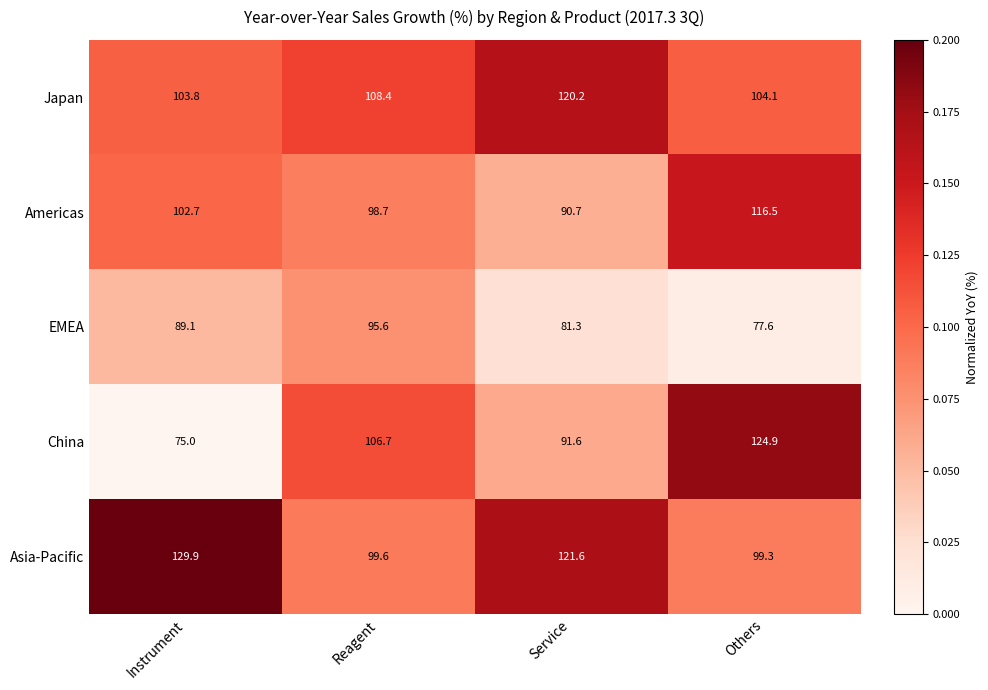

At which label is Asia-Pacific closest to 114?

Service